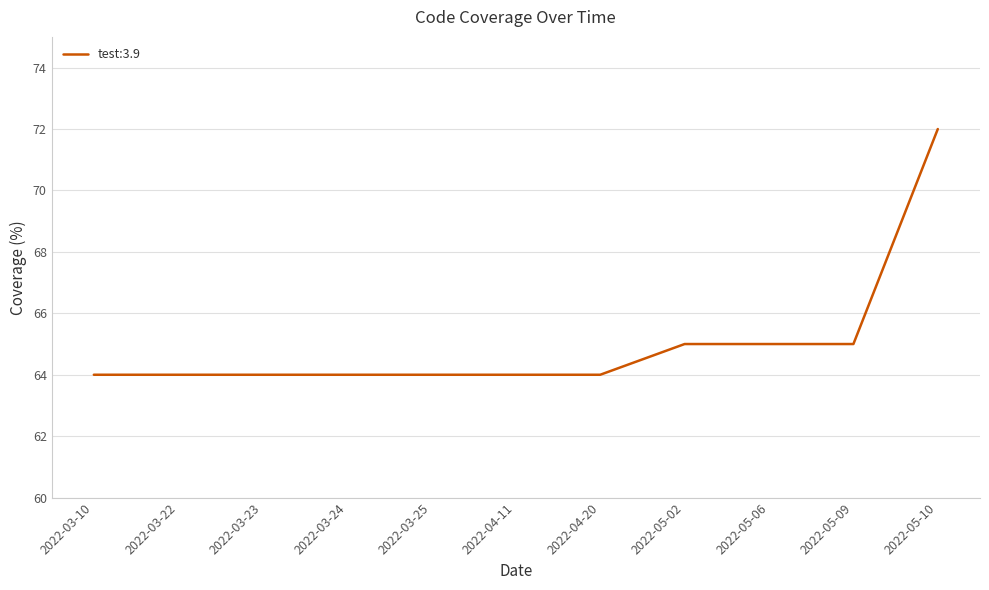

What is the average value?

65